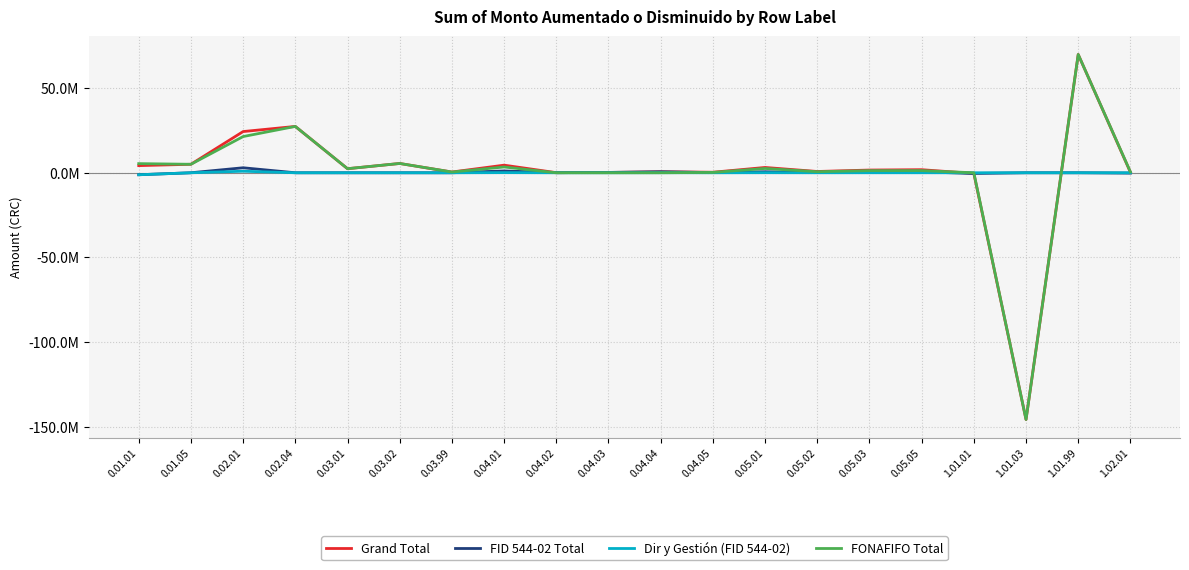

Reading left to right, list all the values displayed in this chart.

Grand Total: 0.01.01=4226727	0.01.05=5017800	0.02.01=24357994	0.02.04=27389899	0.03.01=2402153	0.03.02=5492593	0.03.99=439400	0.04.01=4491125	0.04.02=57802	0.04.03=195137	0.04.04=578023	0.04.05=309632	0.05.01=3133336	0.05.02=756265	0.05.03=1598855	0.05.05=1811656	1.01.01=-423382	1.01.03=-145856593	1.01.99=69910733	1.02.01=298245
FID 544-02 Total: 0.01.01=-1171730	0.01.05=0	0.02.01=2954000	0.02.04=0	0.03.01=0	0.03.02=0	0.03.99=0	0.04.01=1069343	0.04.02=57802	0.04.03=195137	0.04.04=578023	0.04.05=100960	0.05.01=590750	0.05.02=130248	0.05.03=346814	0.05.05=534604	1.01.01=-423382	1.01.03=0	1.01.99=0	1.02.01=-201755
Dir y Gestión (FID 544-02): 0.01.01=-1171730	0.01.05=0	0.02.01=906000	0.02.04=0	0.03.01=0	0.03.02=0	0.03.99=0	0.04.01=83805	0.04.02=4530	0.04.03=13590	0.04.04=45300	0.04.05=4530	0.05.01=46025	0.05.02=13590	0.05.03=27180	0.05.05=27180	1.01.01=0	1.01.03=0	1.01.99=0	1.02.01=0
FONAFIFO Total: 0.01.01=5398457	0.01.05=5017800	0.02.01=21403994	0.02.04=27389899	0.03.01=2402153	0.03.02=5492593	0.03.99=439400	0.04.01=3421782	0.04.02=0	0.04.03=0	0.04.04=0	0.04.05=208672	0.05.01=2542586	0.05.02=626017	0.05.03=1252041	0.05.05=1277052	1.01.01=0	1.01.03=-145856593	1.01.99=69910733	1.02.01=500000